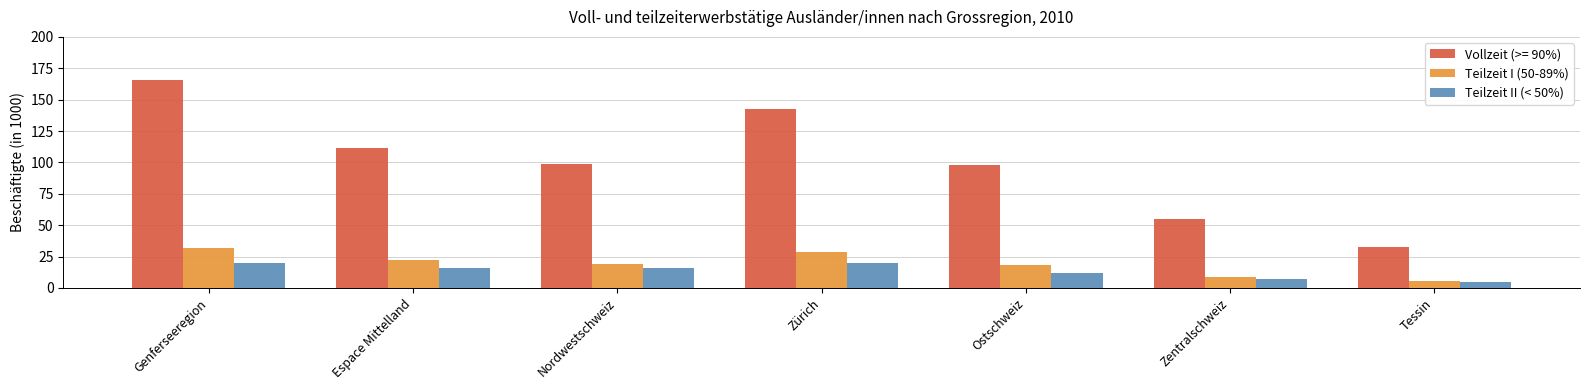

Which series changed the most between Nordwestschweiz and Ostschweiz?

Teilzeit II (< 50%)